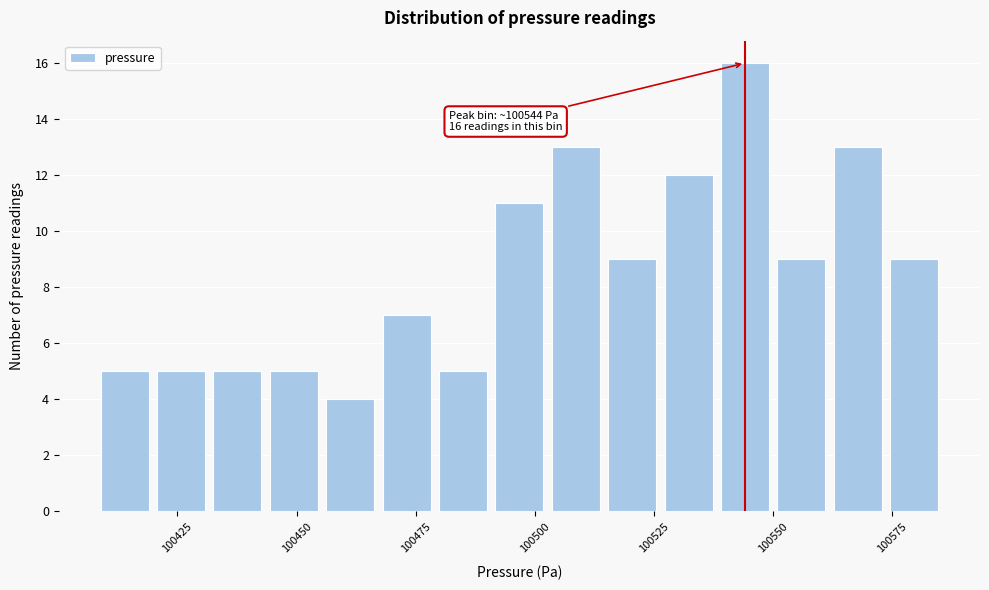

Read against the x-axis, roughly where is the centre of the tallest bar?

100545